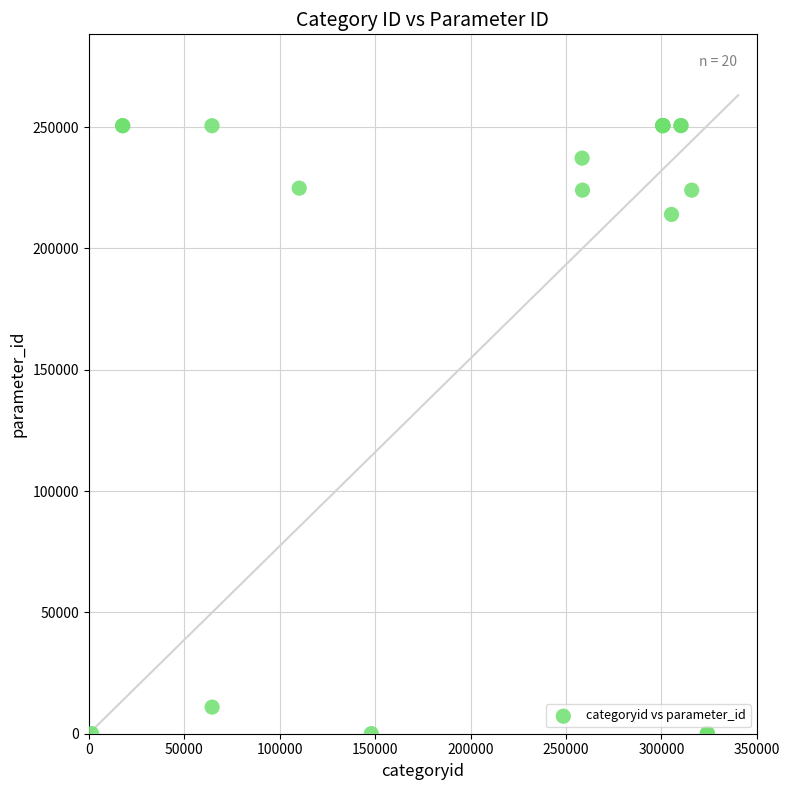

What Y value in the scatter plot is closest to 125344?

214006